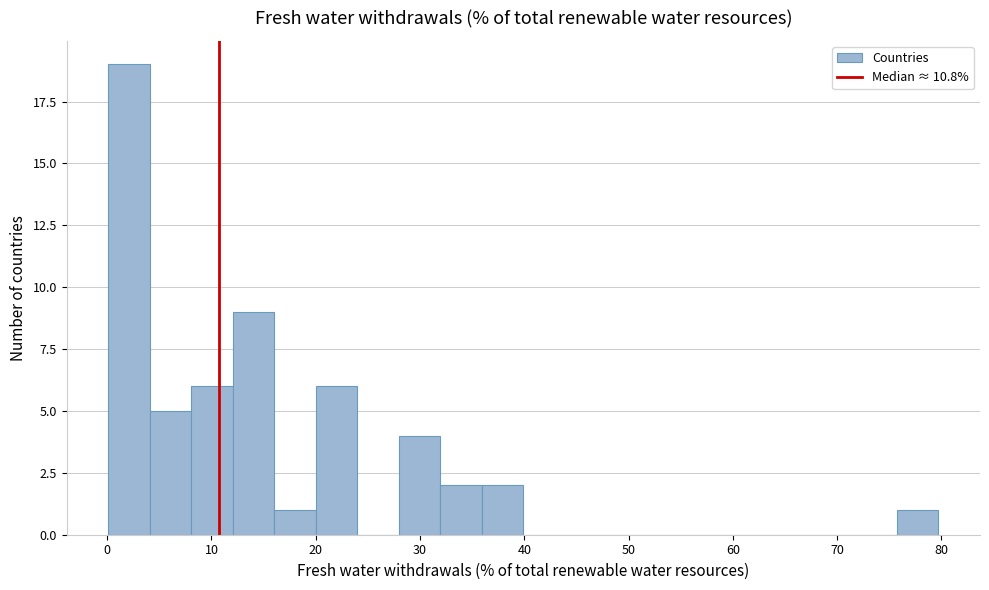

Read against the x-axis, roughly where is the centre of the tallest bar?

2